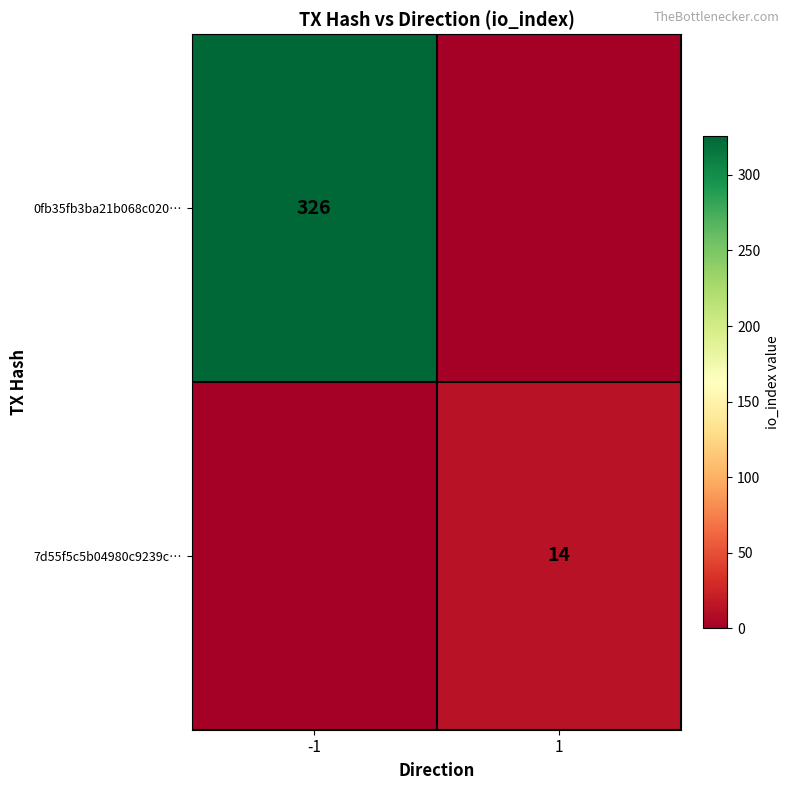

The value of 0fb35fb3ba21b068c020… at -1 is 521. True or false?

False